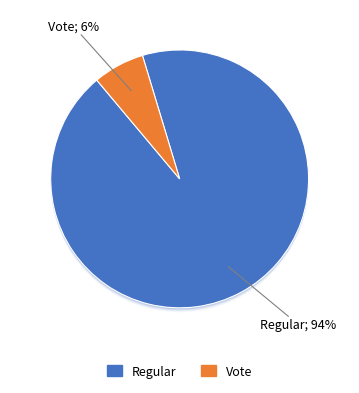

How many slices are in this pie chart?

2